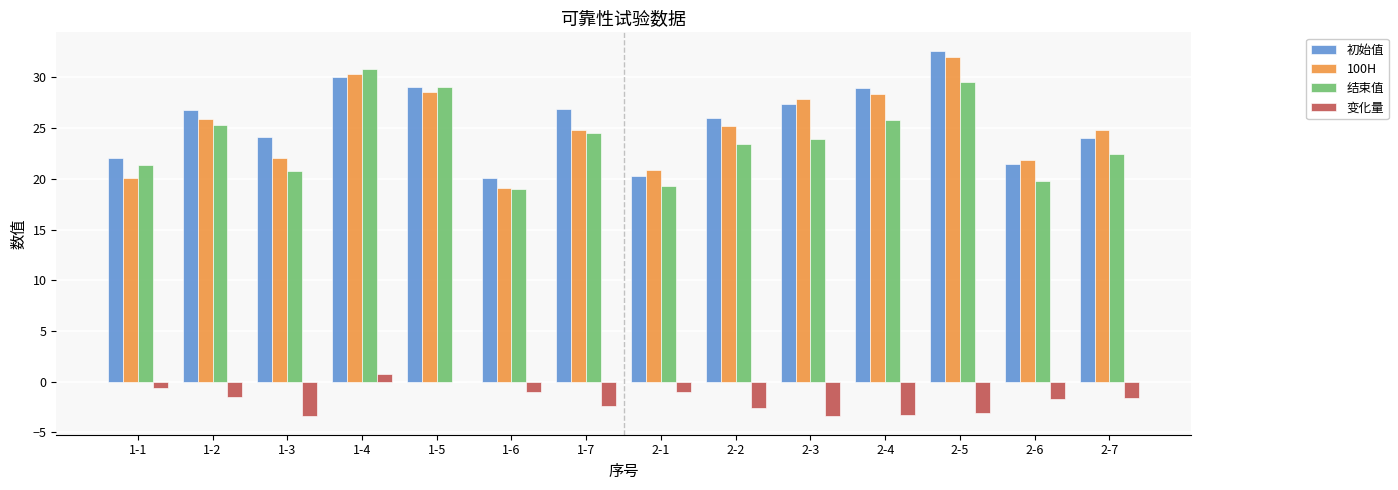

What is the total value across all series at 1-2?

76.5